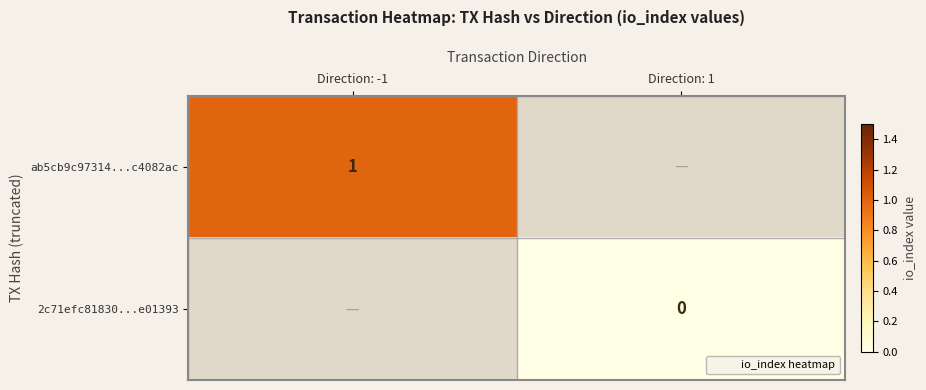

At which category does the chart reach its peak across all series?

Direction: -1